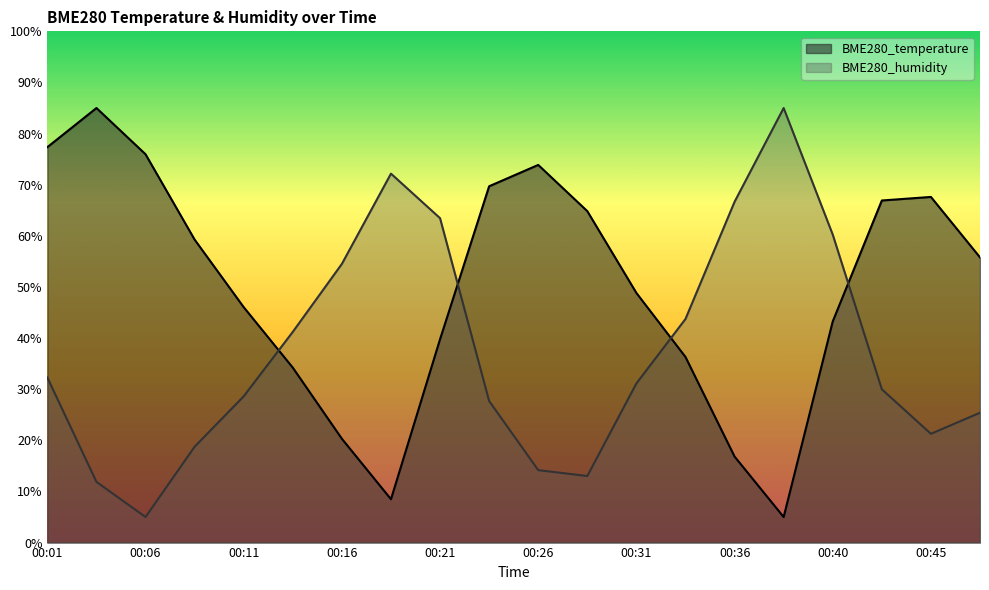

Reading right to left, extract all data points from this chart.

BME280_temperature: 00:48=55.8	00:45=67.6	00:43=66.9	00:40=43.3	00:38=5.0	00:36=16.8	00:33=36.3	00:31=48.8	00:28=64.8	00:26=73.9	00:23=69.7	00:21=39.8	00:18=8.5	00:16=20.3	00:13=34.2	00:11=46.0	00:09=59.3	00:06=76.0	00:04=85.0	00:01=77.3
BME280_humidity: 00:48=25.4	00:45=21.3	00:43=30.0	00:40=60.2	00:38=85.0	00:36=66.7	00:33=43.7	00:31=31.1	00:28=13.0	00:26=14.2	00:23=27.7	00:21=63.5	00:18=72.2	00:16=54.5	00:13=41.2	00:11=28.6	00:09=18.8	00:06=5.0	00:04=11.9	00:01=32.3